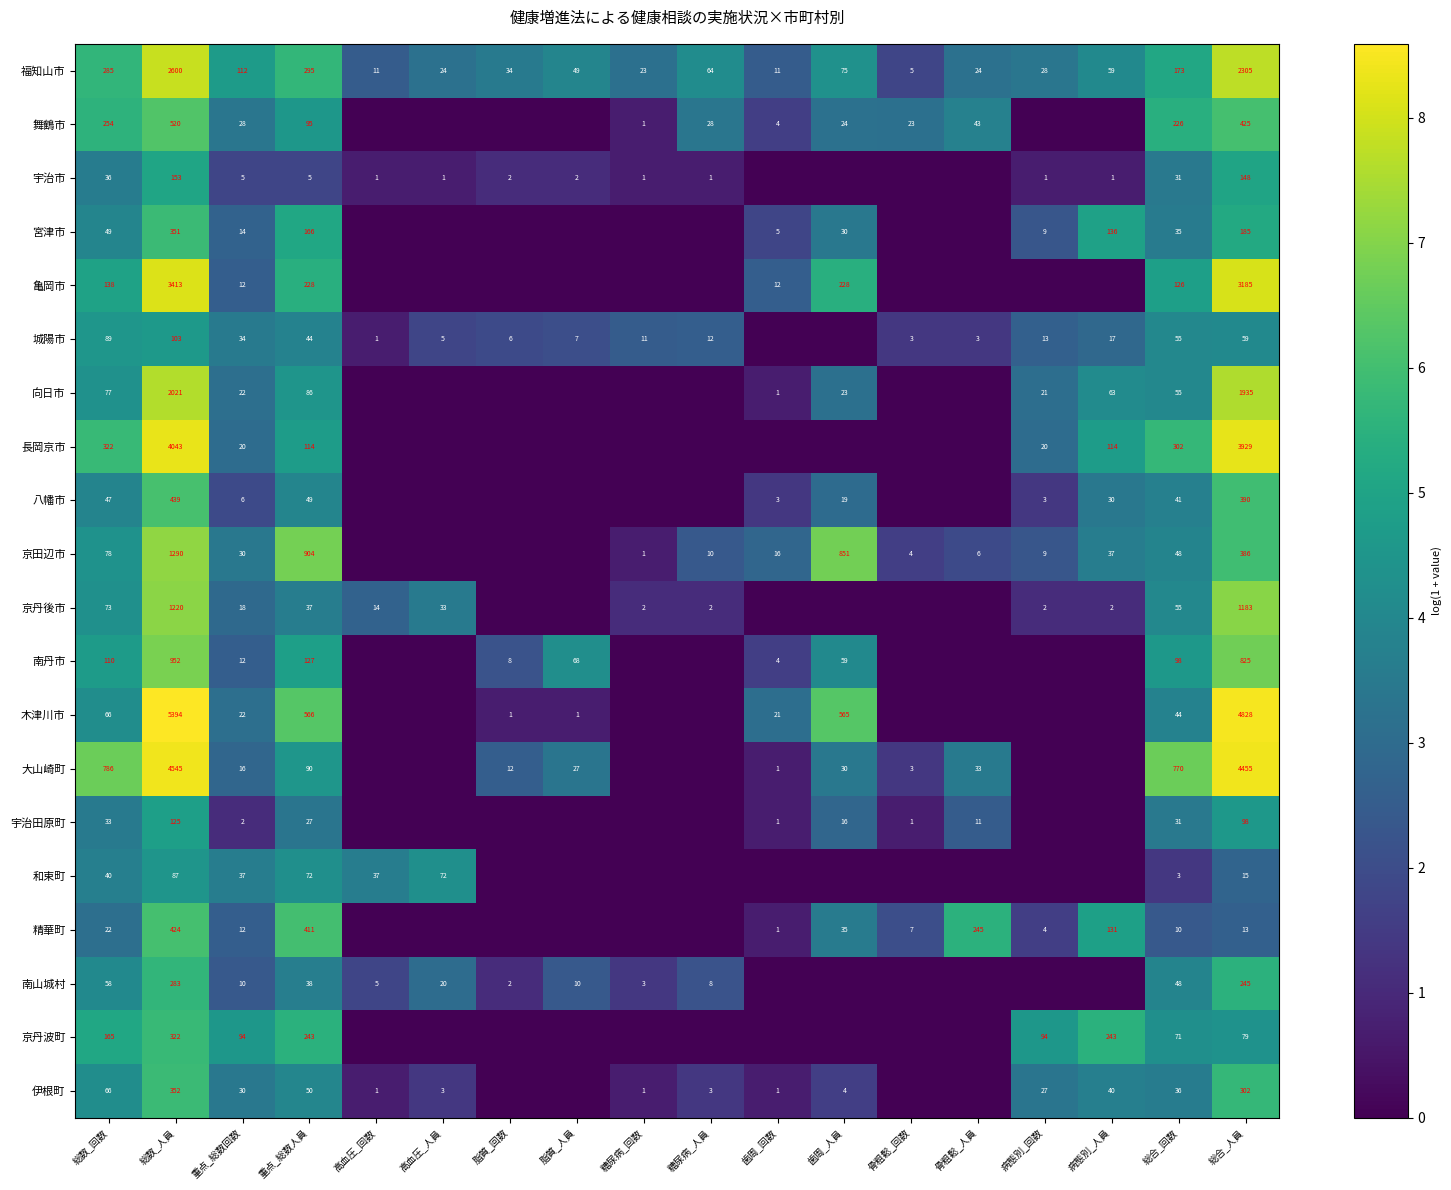

How many data points does each series have?

18